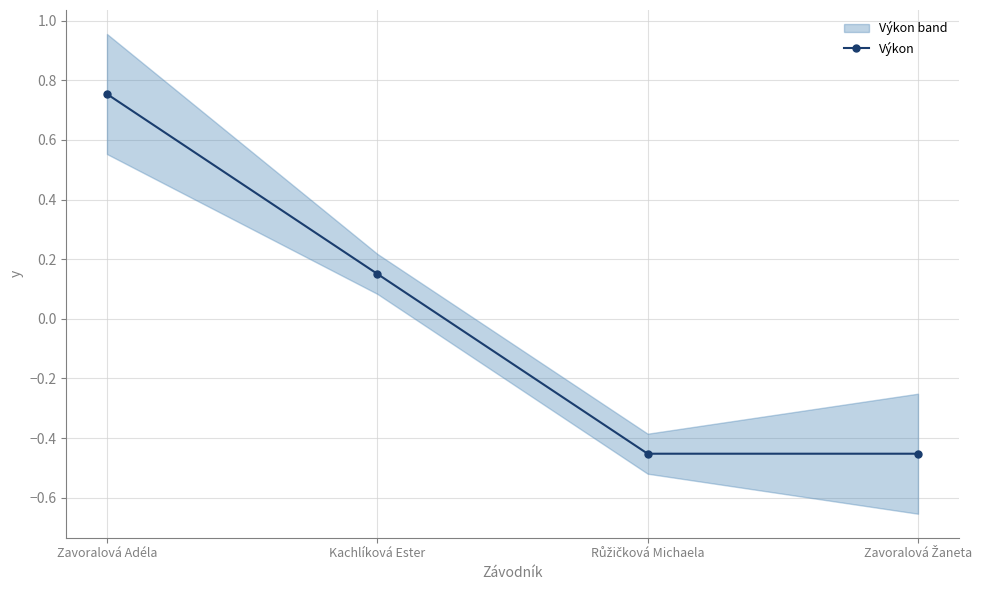

How many data points are above 0?

2